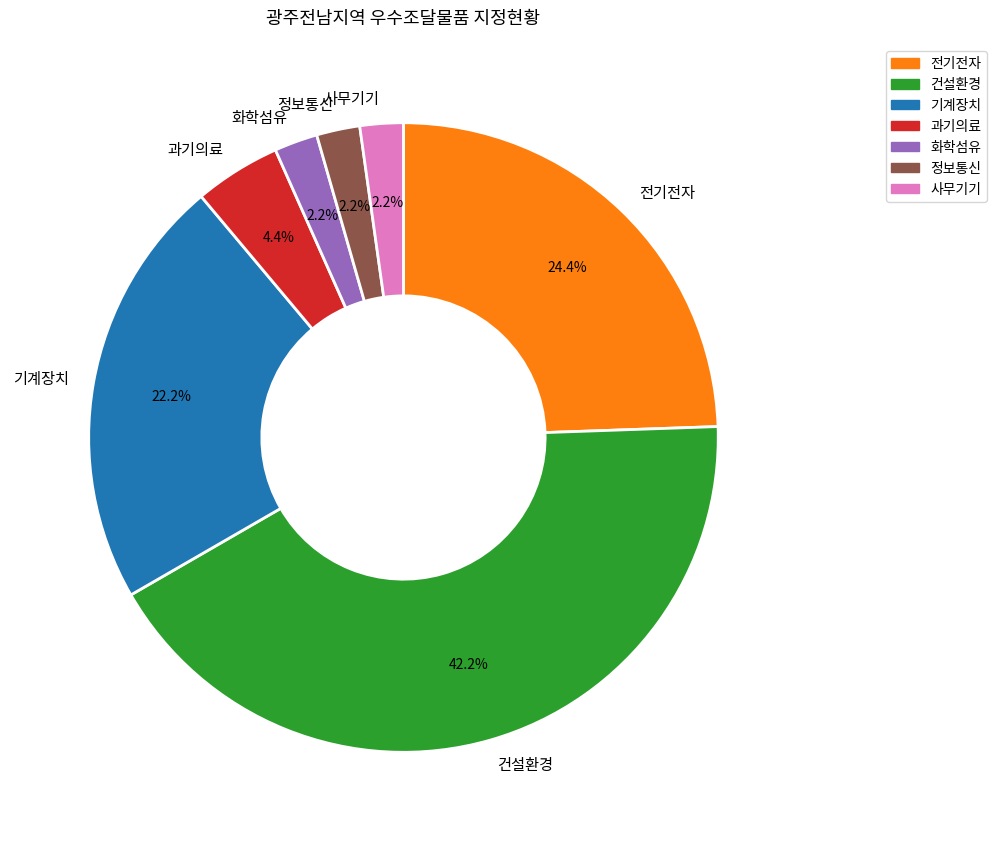

To the nearest percent, what is the difference between the 기계장치 and 정보통신 slice percentages?

20%